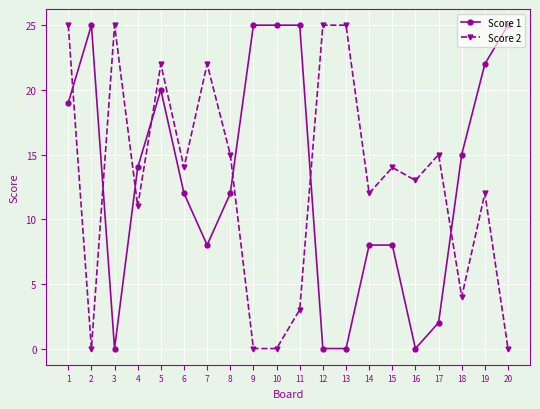

What is the value of the Score 1 point at the 9th from the left?

25